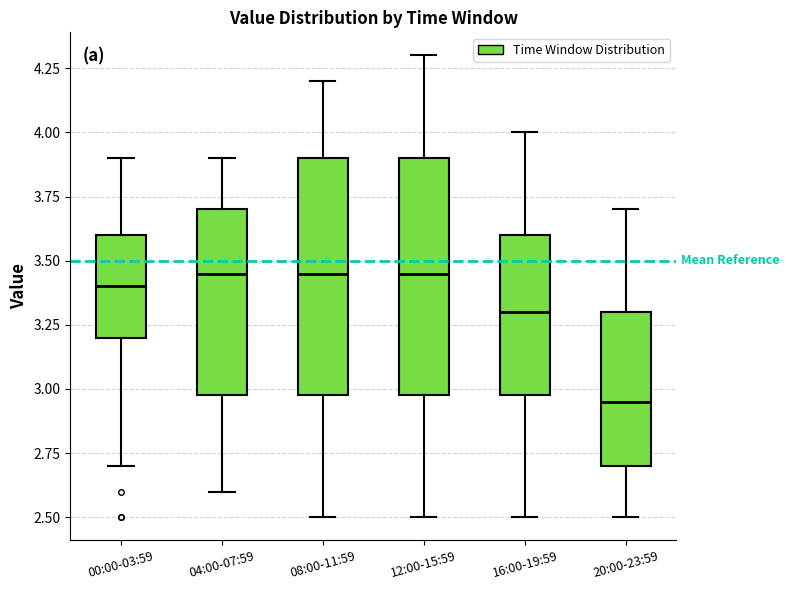

Reading left to right, read every box against the y-axis: the position of its median line, the range the box covers, and the ends of its whiskers. The values are not printed on the chart, so give them approximately, as read against the axis.

00:00-03:59: median 3.40, box 3.20 to 3.60, whiskers 2.70 to 3.90
04:00-07:59: median 3.45, box 3.00 to 3.70, whiskers 2.60 to 3.90
08:00-11:59: median 3.45, box 3.00 to 3.90, whiskers 2.50 to 4.20
12:00-15:59: median 3.45, box 3.00 to 3.90, whiskers 2.50 to 4.30
16:00-19:59: median 3.30, box 3.00 to 3.60, whiskers 2.50 to 4.00
20:00-23:59: median 2.95, box 2.70 to 3.30, whiskers 2.50 to 3.70